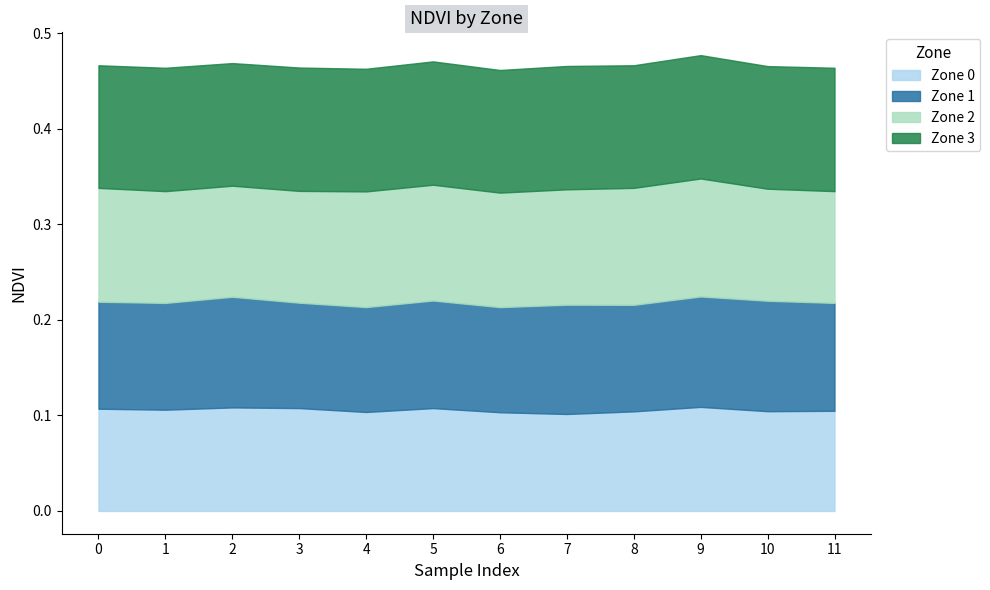

True or false: Zone 0 and Zone 1 cross at least once.

False